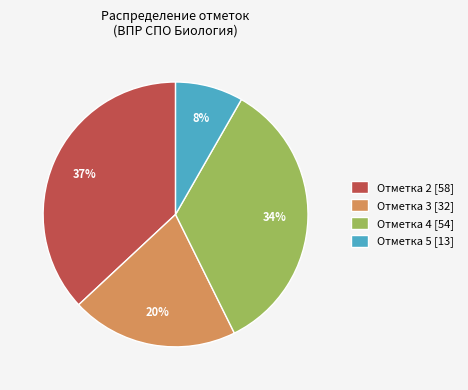

Is there any slice that represents more than half of the pie?

No